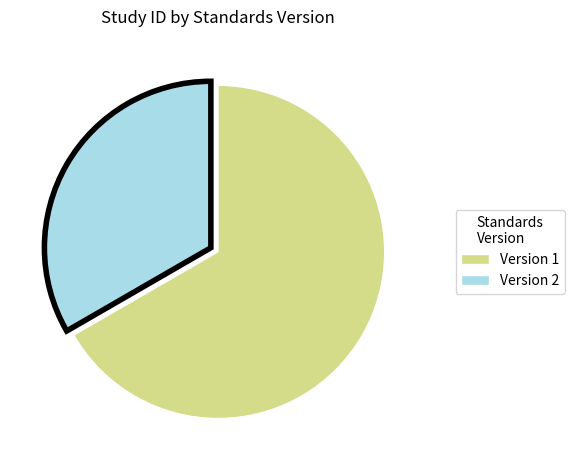

How many slices are in this pie chart?

2